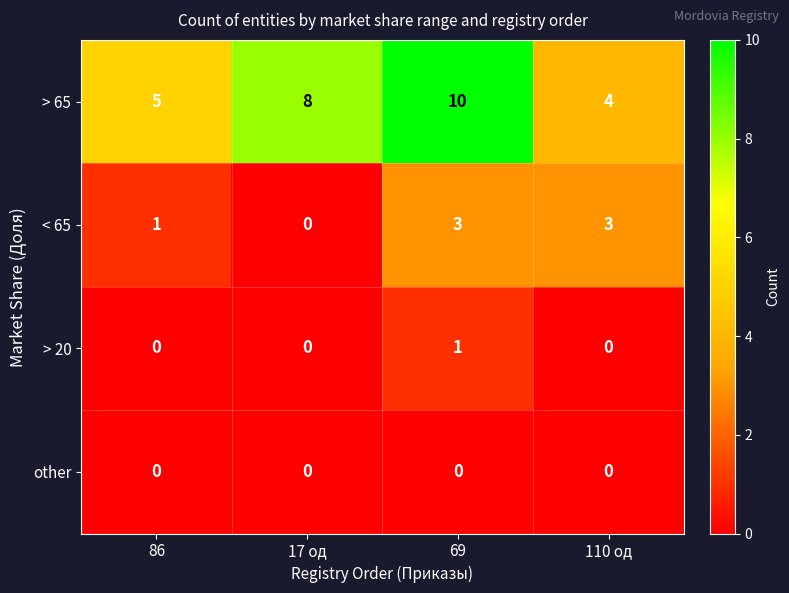

Is it true that > 65 equals 15 at 69?

False